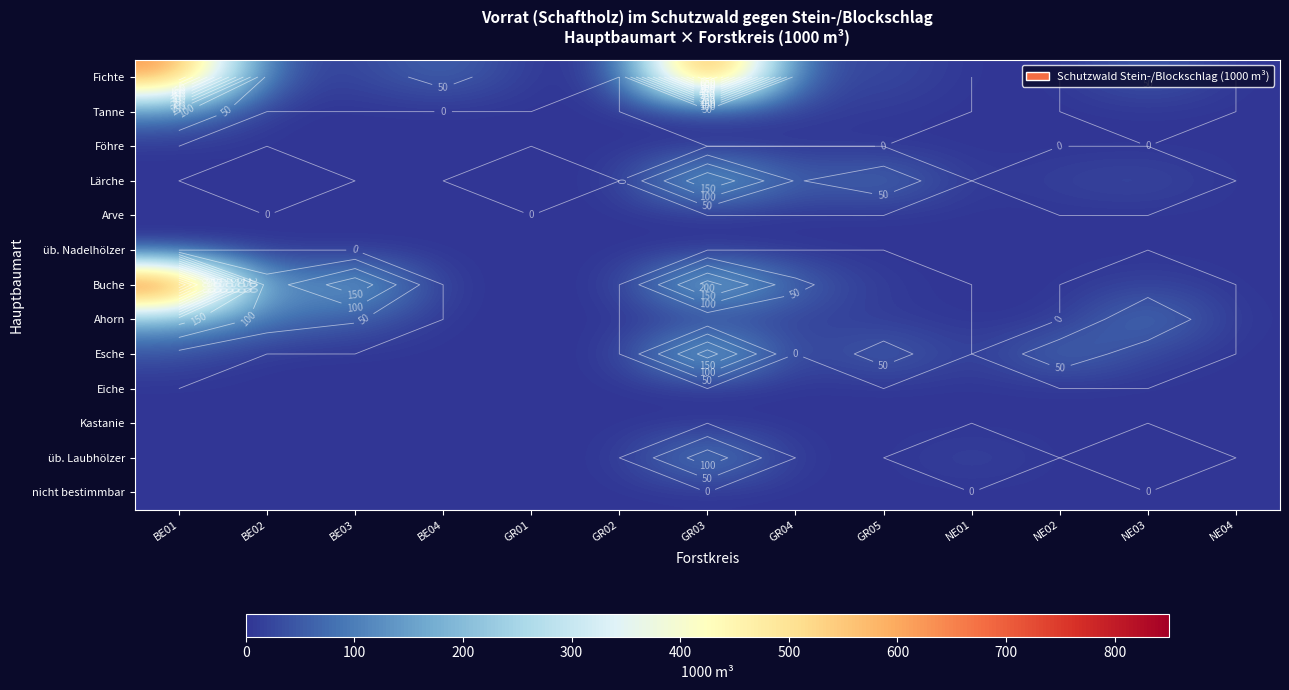

Is it true that Föhre equals 0 at GR05?

True